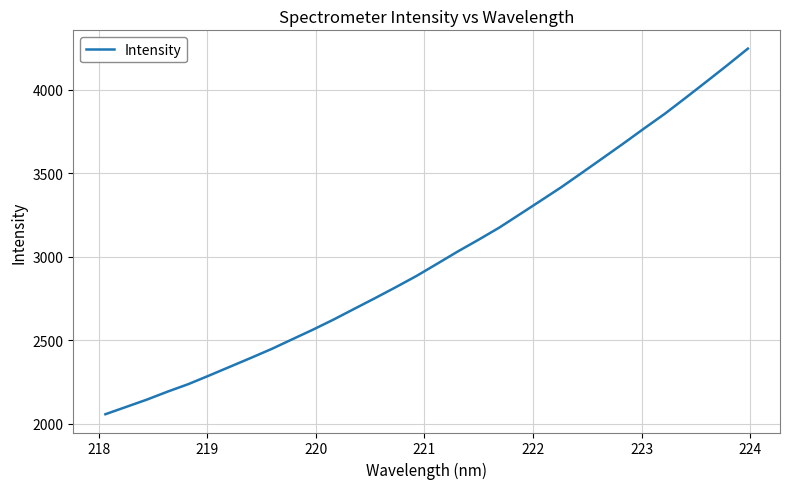

What is the difference between the maximum and minimum values?

2191.4